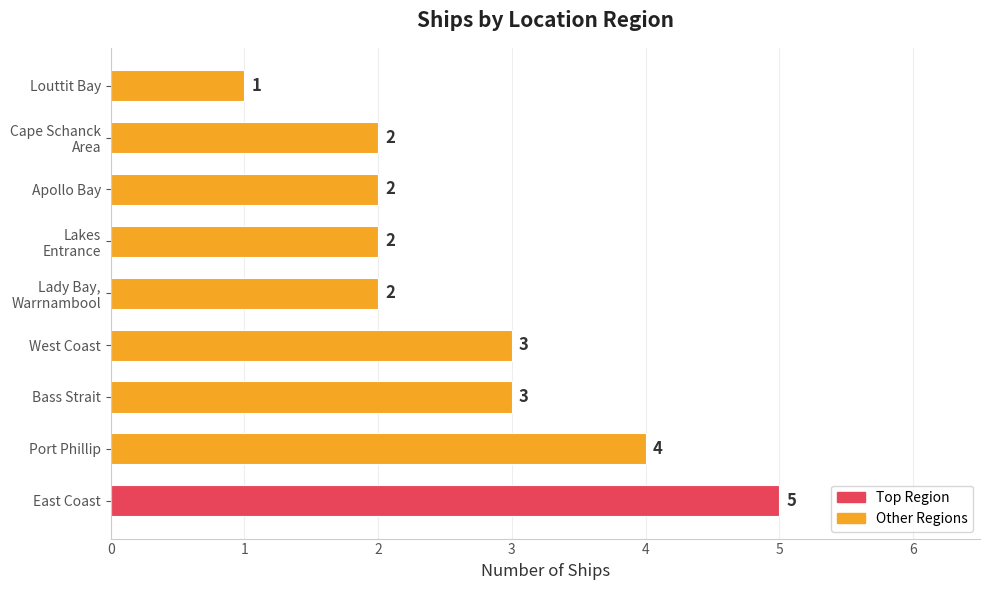

What is the change in value from East Coast to Louttit Bay?

-4